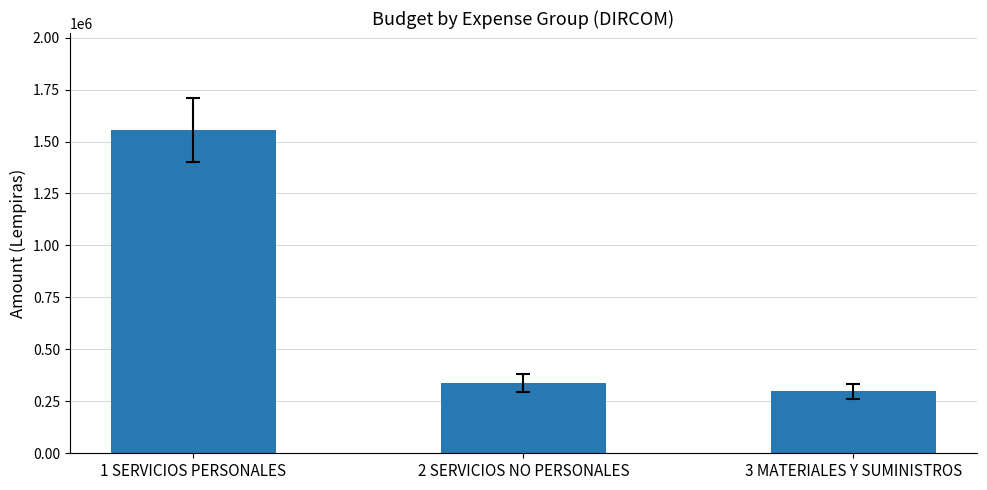

Where does the data first go above 338750?

1 SERVICIOS PERSONALES